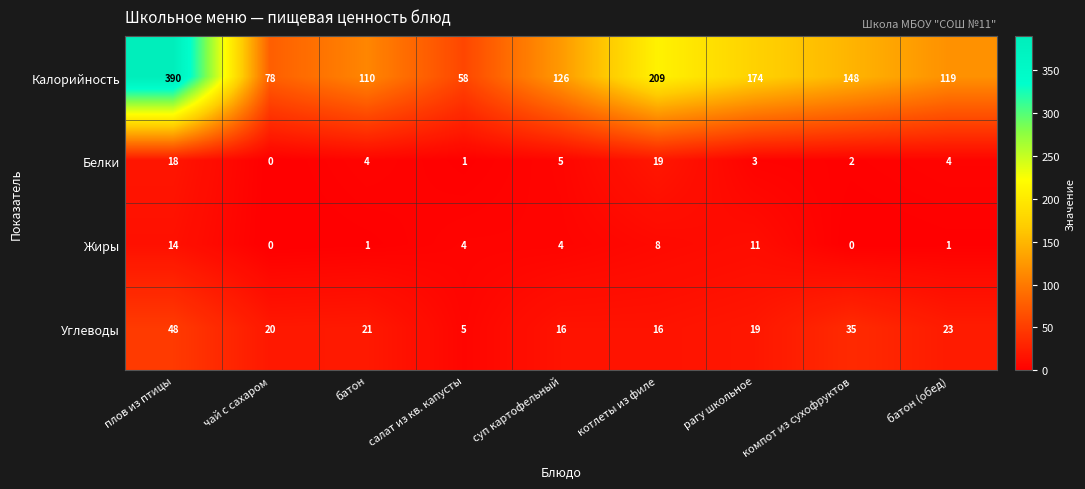

Which series has the largest total across all categories?

Калорийность